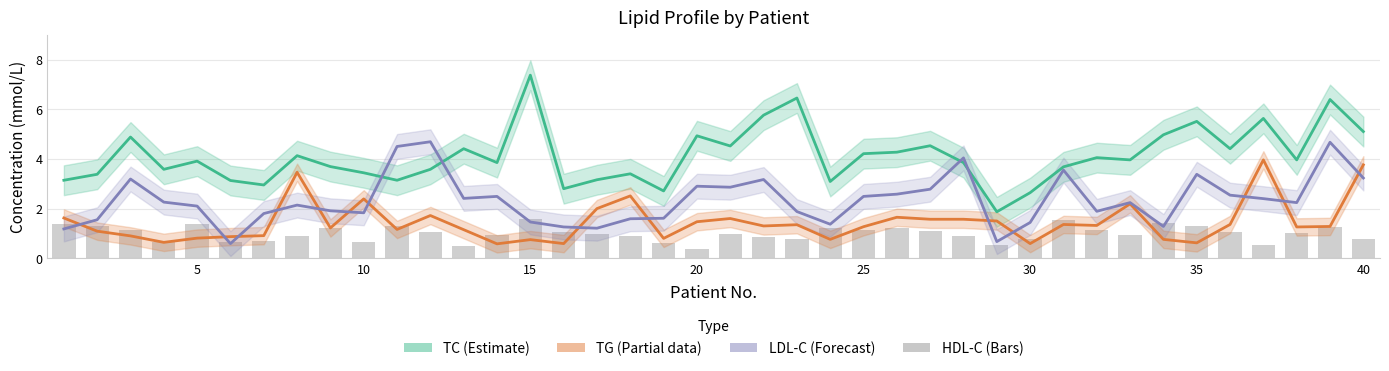

How many data points in LDL-C are above 2?

23